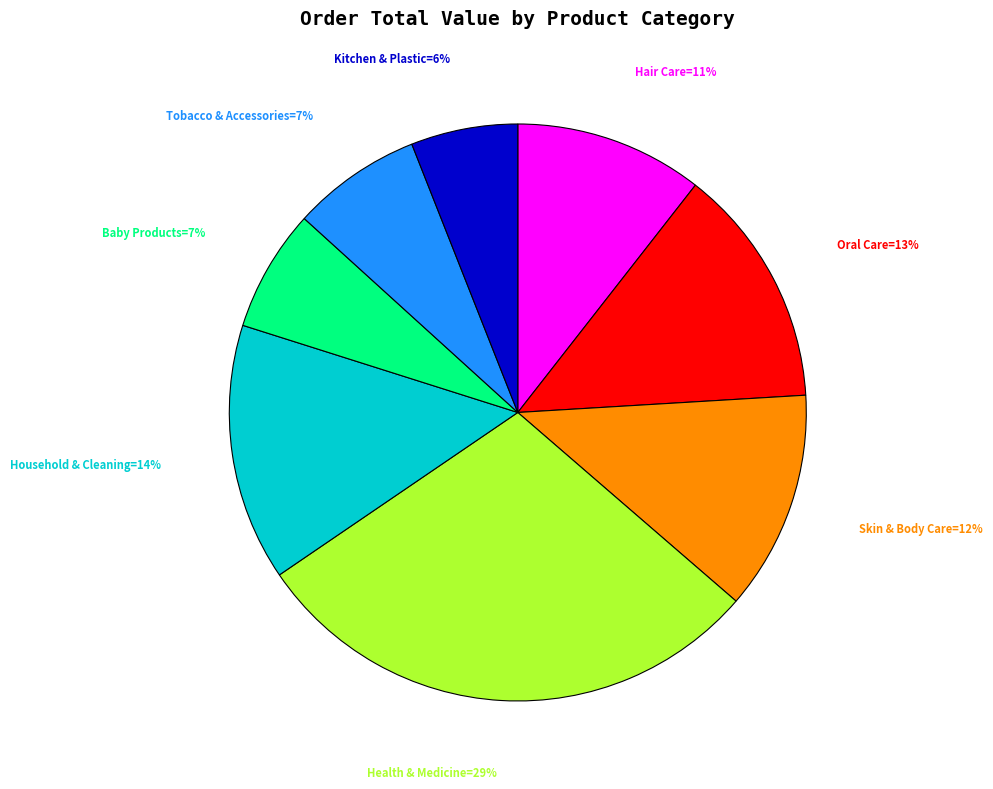

To the nearest percent, what is the difference between the largest and smallest slice percentages?

23%